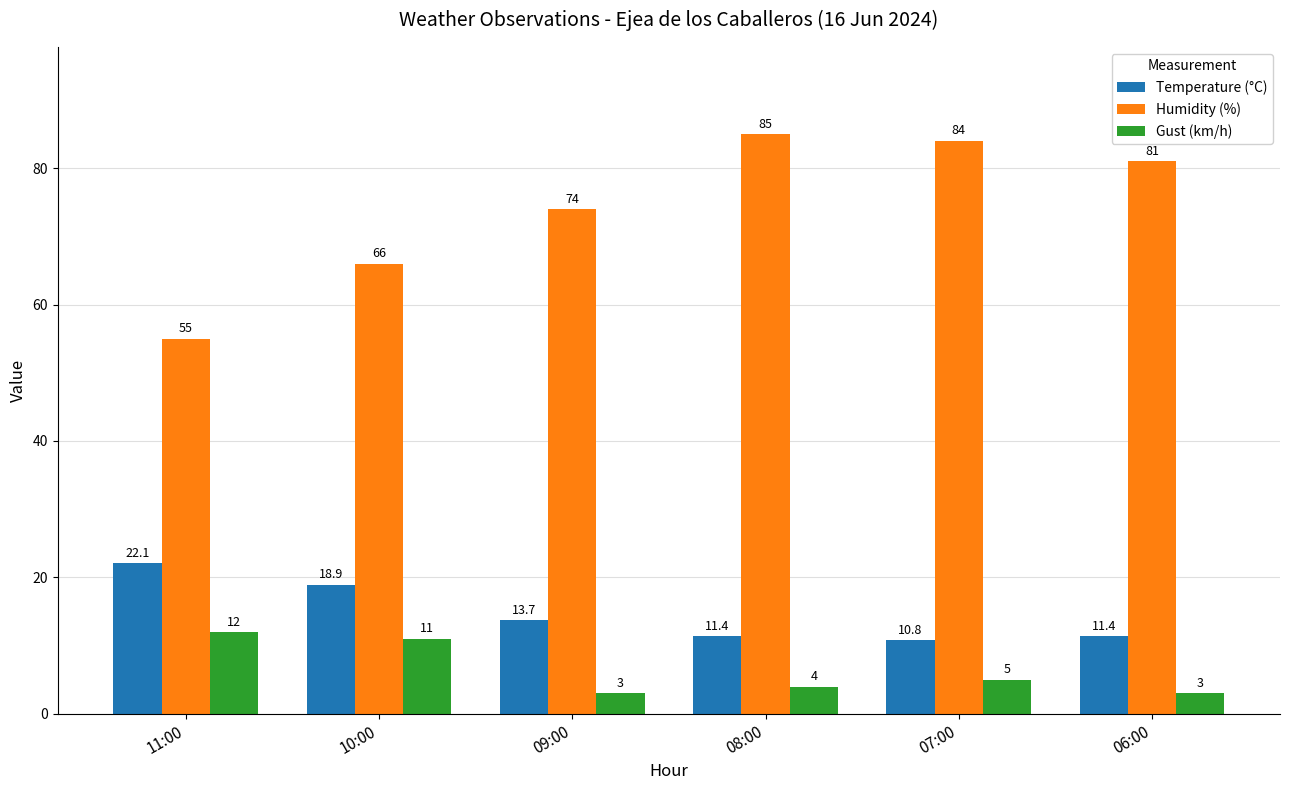

Which series changed the most between 11:00 and 06:00?

Humidity (%)